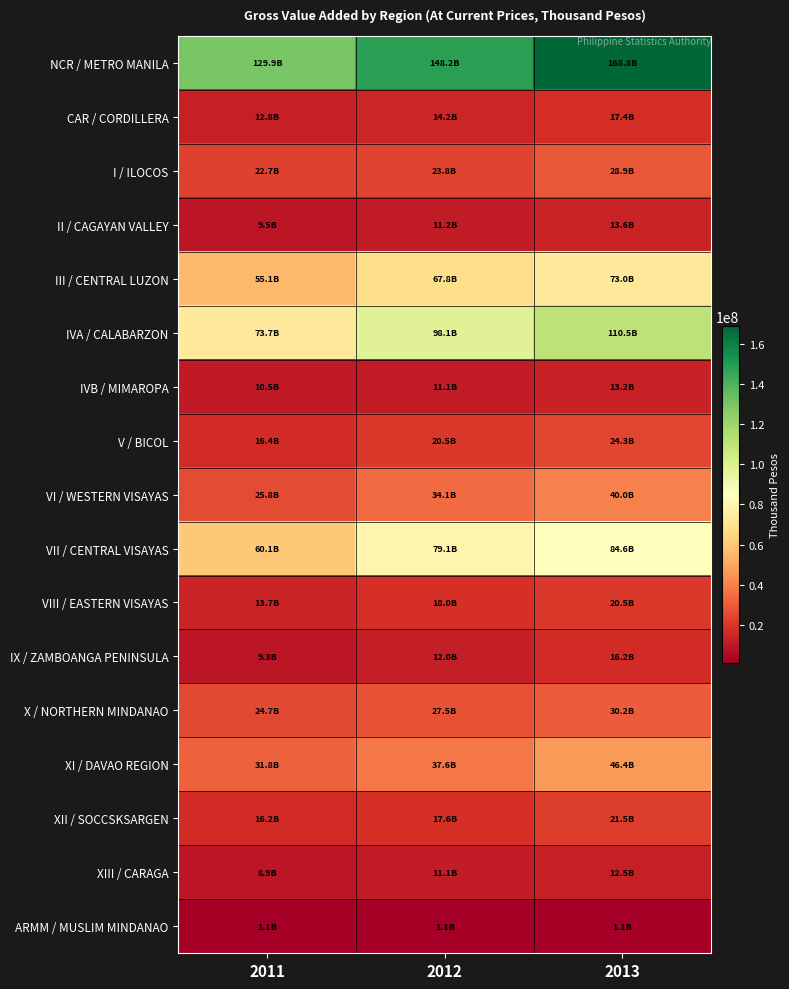

Which series has the largest range (max minus min)?

NCR / METRO MANILA